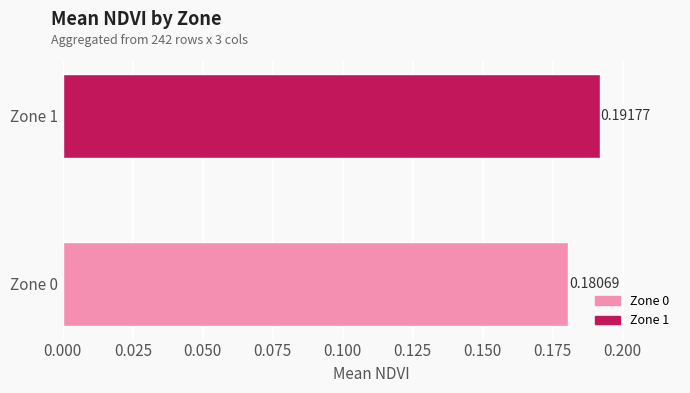

What is the value of the 1st bar from the left?

0.2